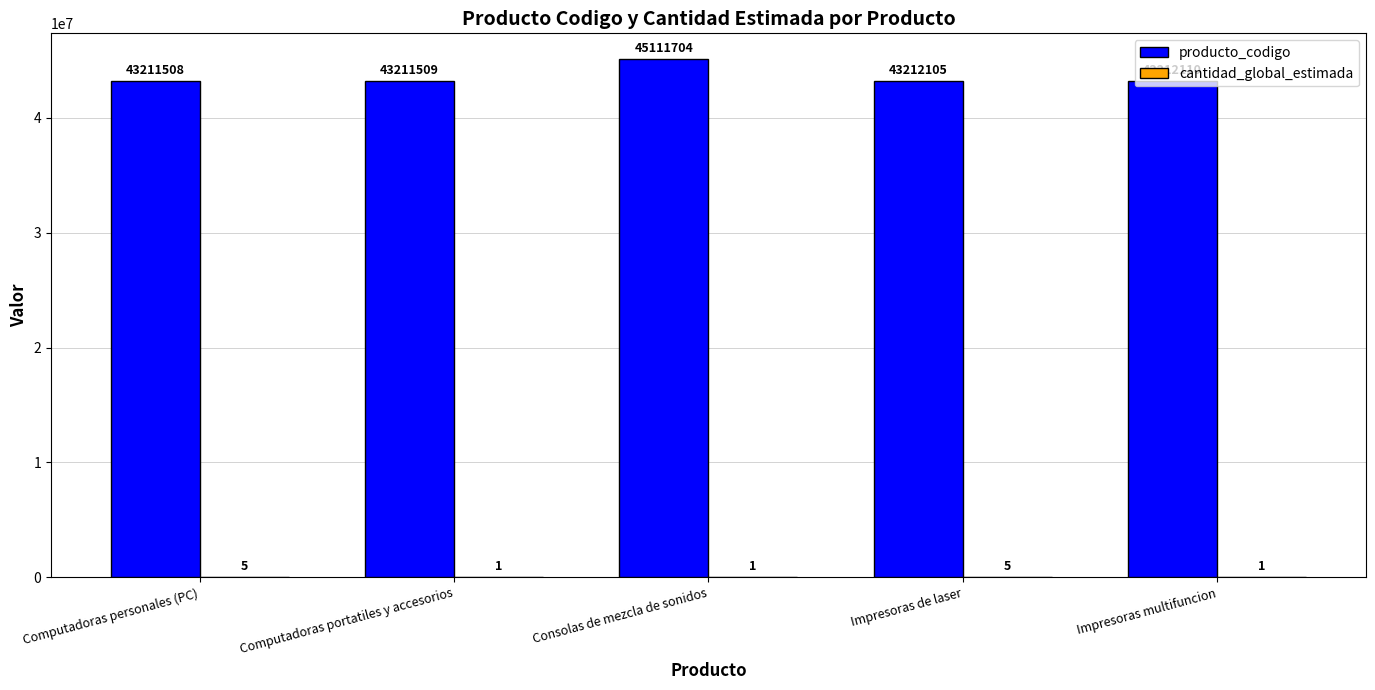

What is the sum of the producto_codigo values at Computadoras portatiles y accesorios and Consolas de mezcla de sonidos?

88323213